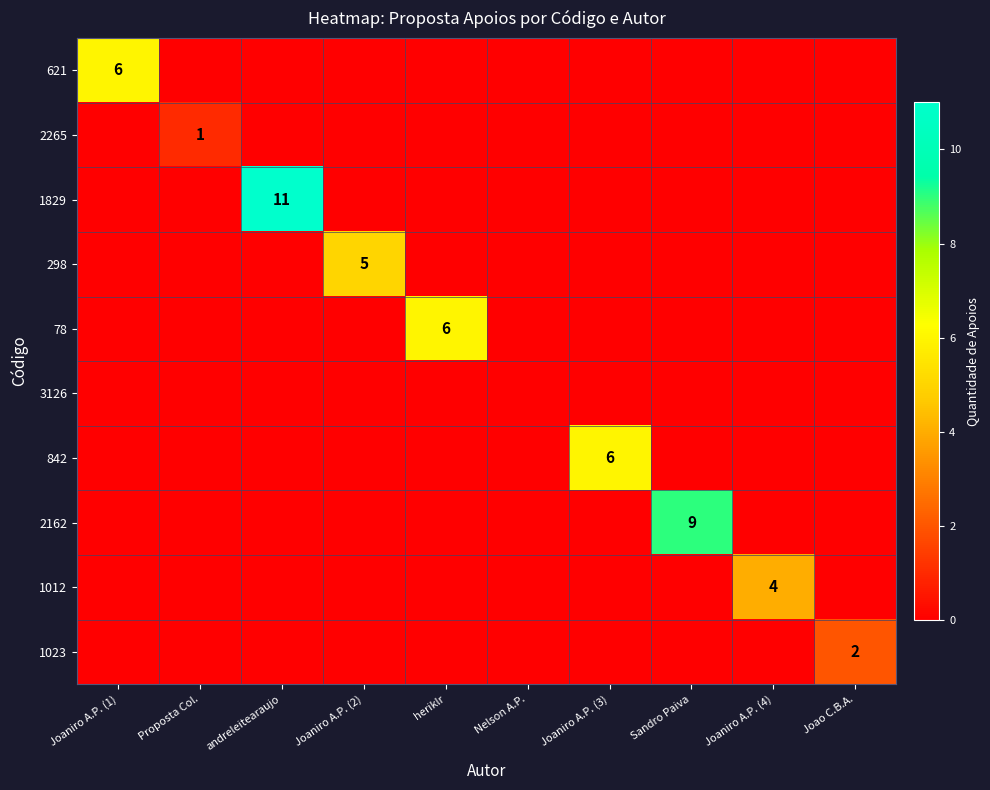

What is the total value across all series at heriklr?

6